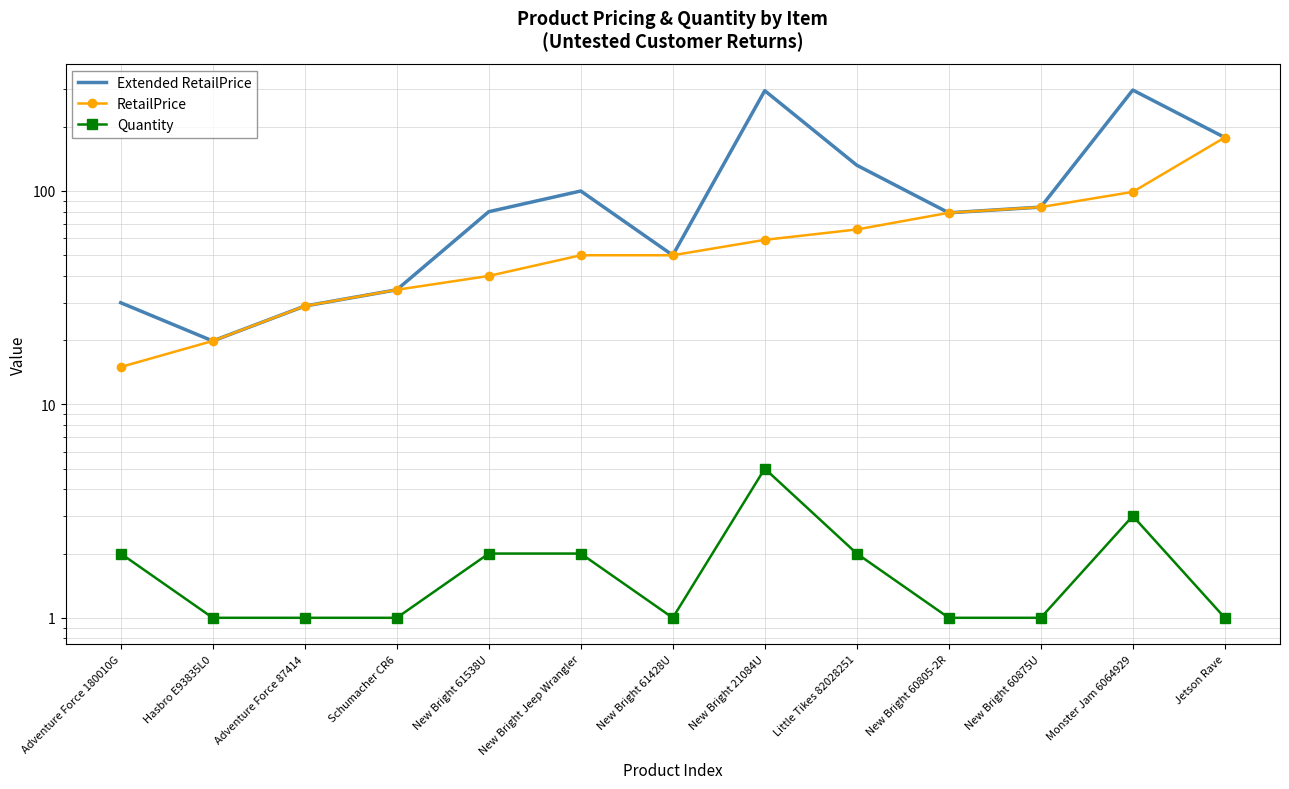

At which category is the sum across all series the highest?

Monster Jam 6064929